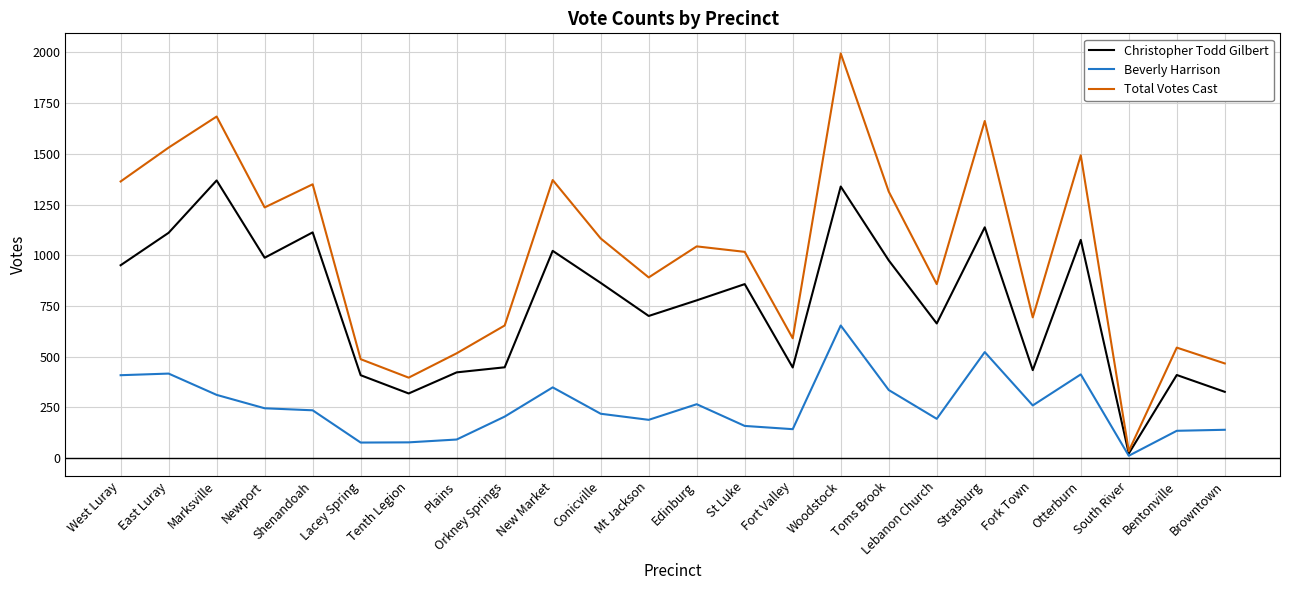

What is the spread (max minus min) of values at Browntown?

327